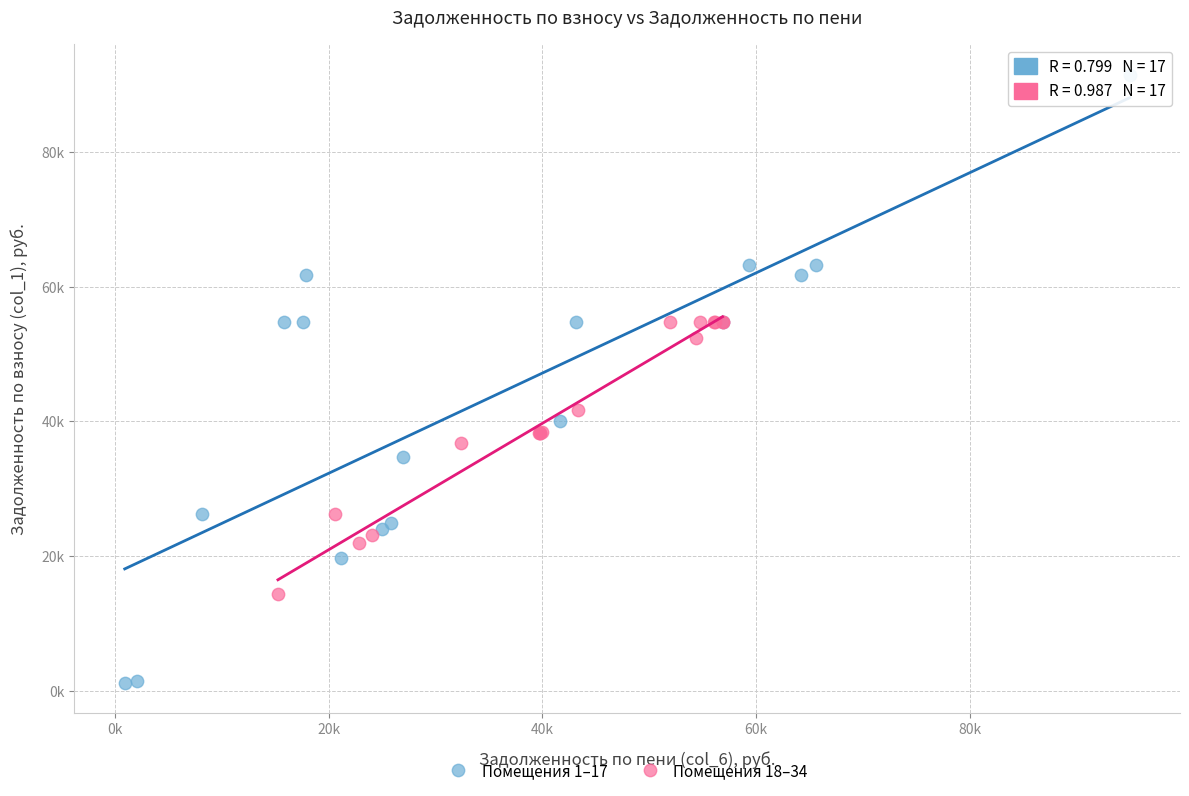

What are all the series names shown in the legend?

Помещения 1–17, Помещения 18–34